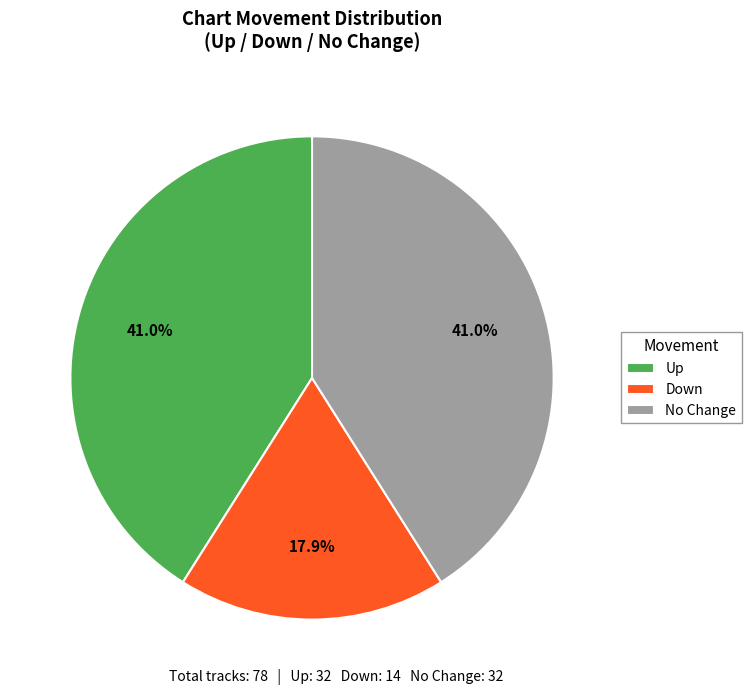

What percentage do Down and No Change together represent?

59.0%